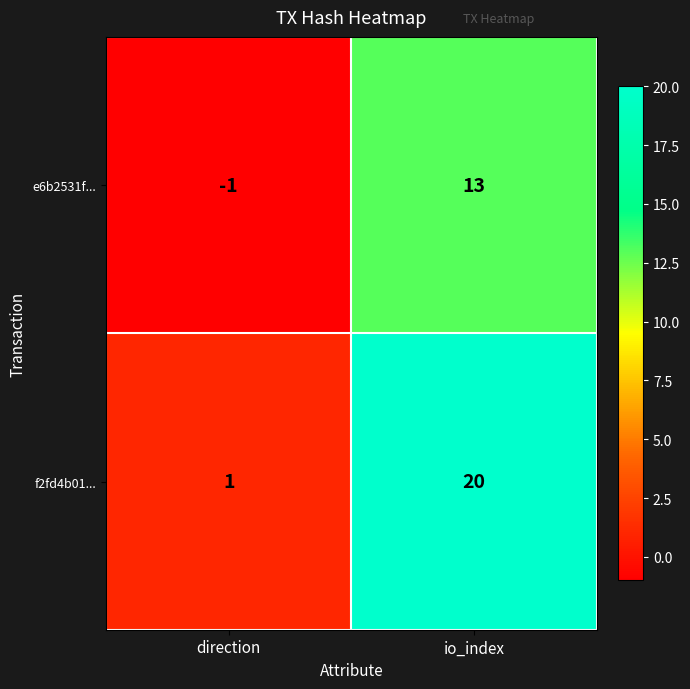

Which category has the lowest value across all series?

direction